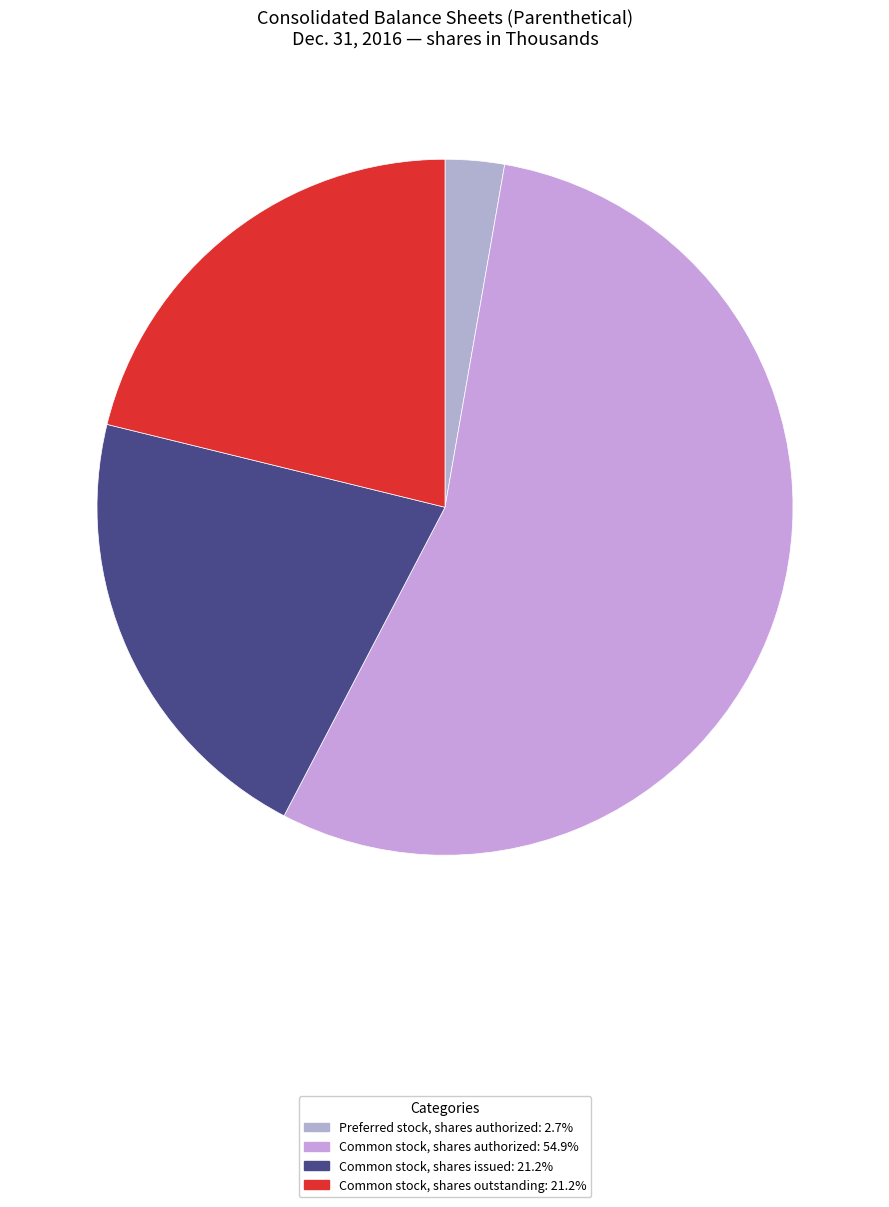

Which slice is the largest?

Common stock, shares authorized